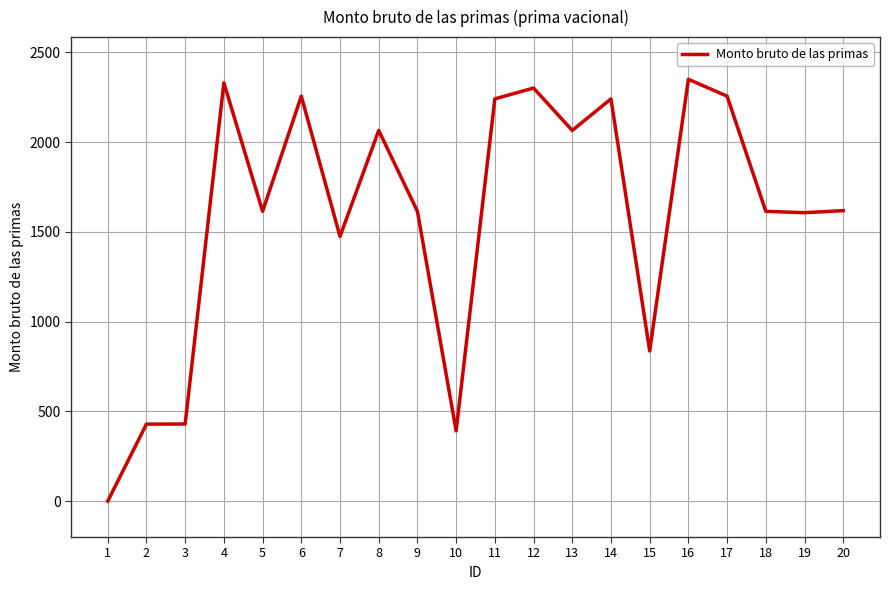

What is the difference between the maximum and minimum values?

2350.6